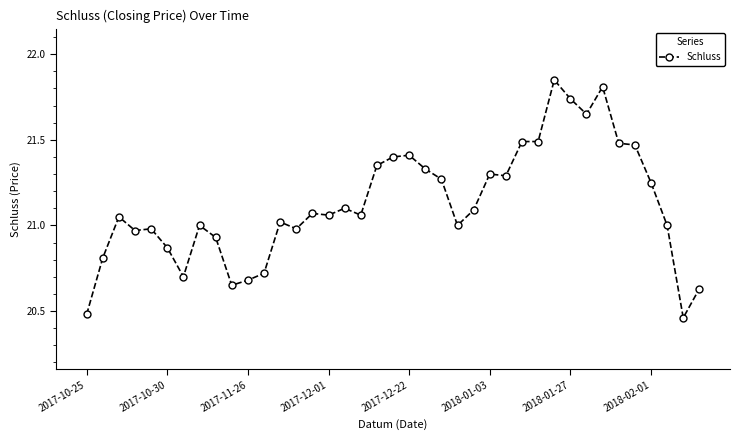

What is the sum of all values?

823.9